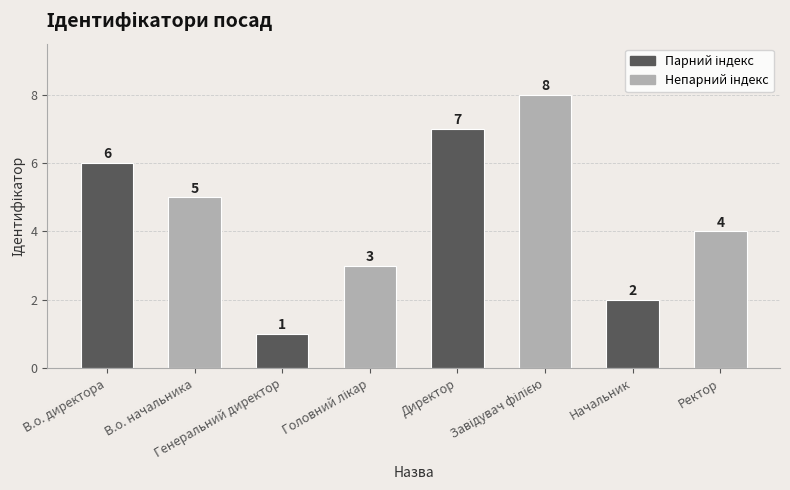

What is the value of the 5th bar from the left?

7